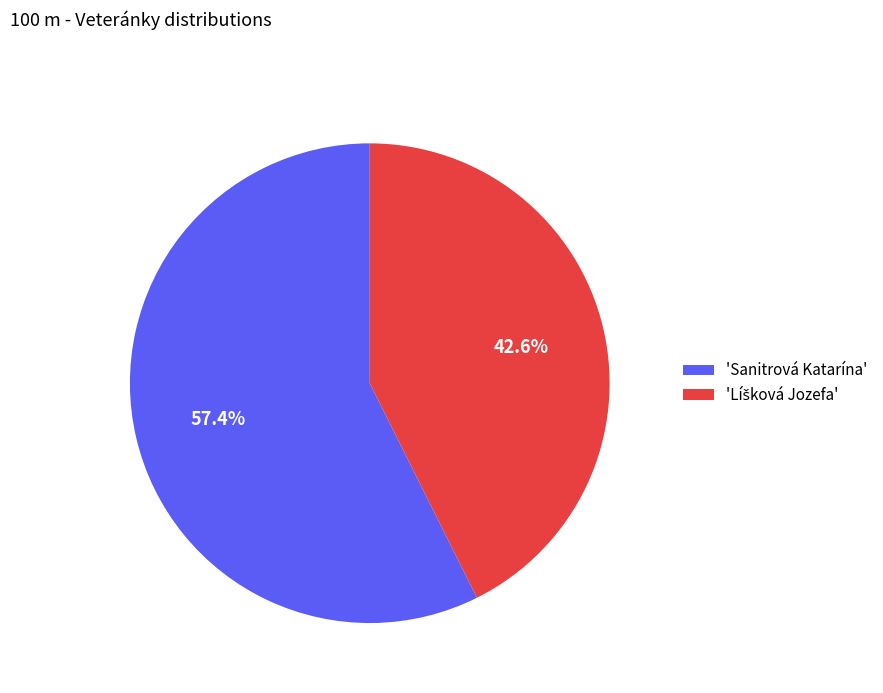

How many segments does this pie chart have?

2